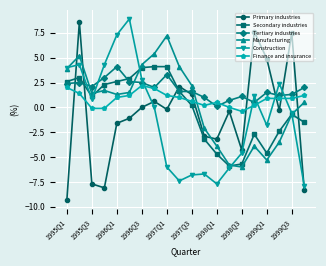

What is the greatest value displayed?

8.9